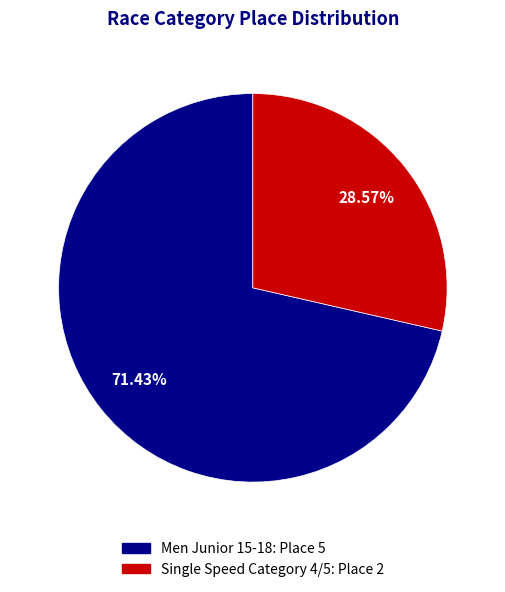

Which category accounts for the majority?

Men Junior 15-18